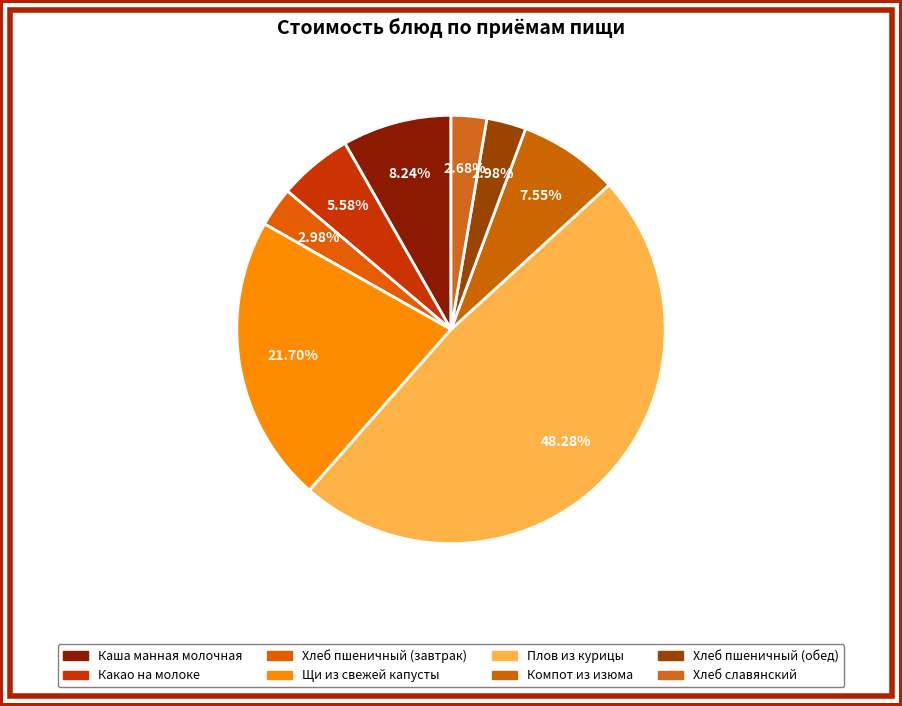

How many slices are in this pie chart?

8